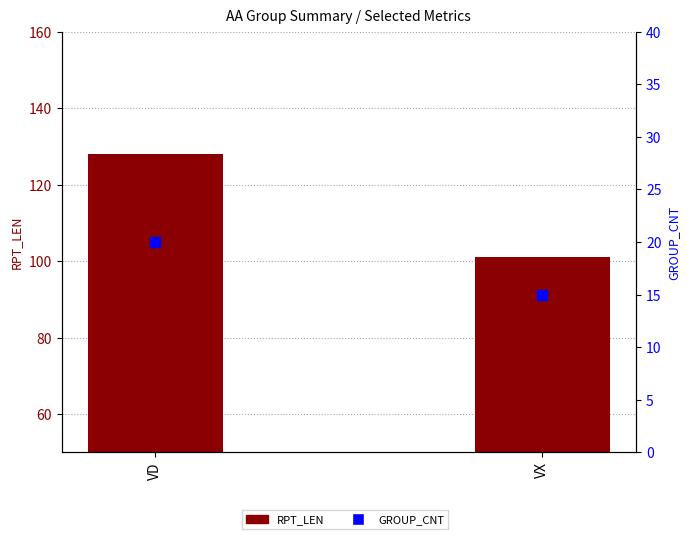

Which series has the widest spread of Y values?

RPT_LEN